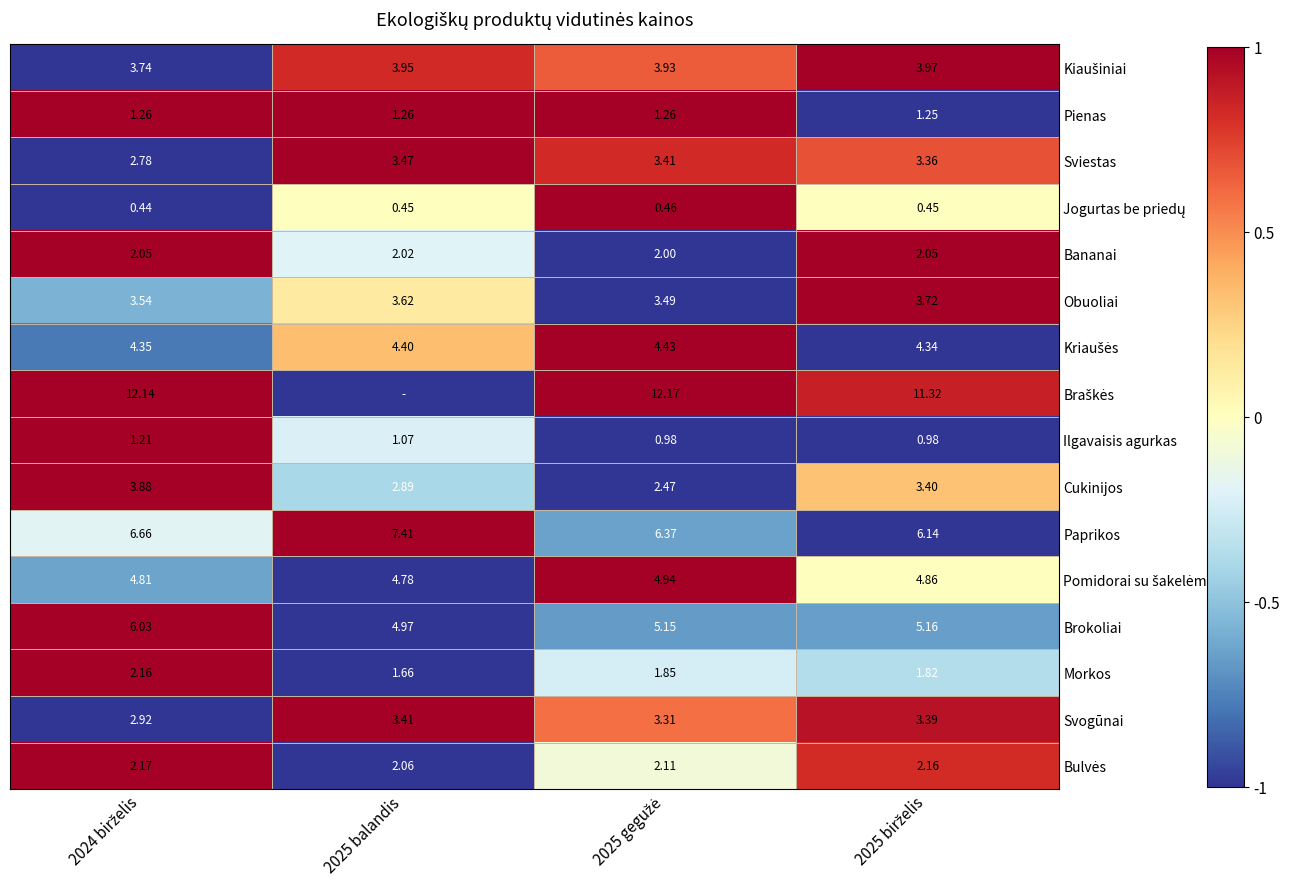

The Bulvės series shows 0.3 at 2025 birželis. True or false?

False